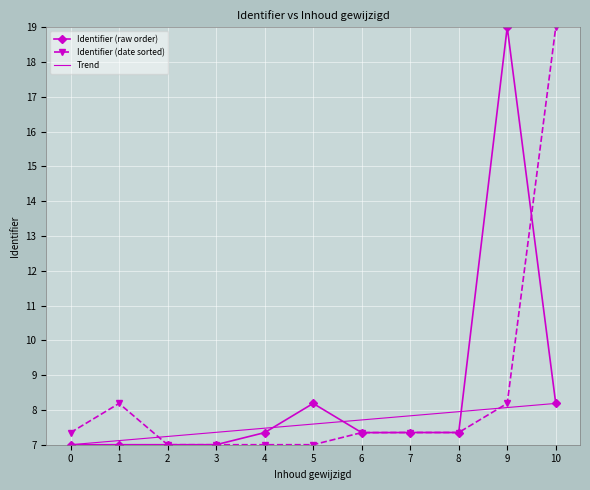

What is the sum of all values?

92.8